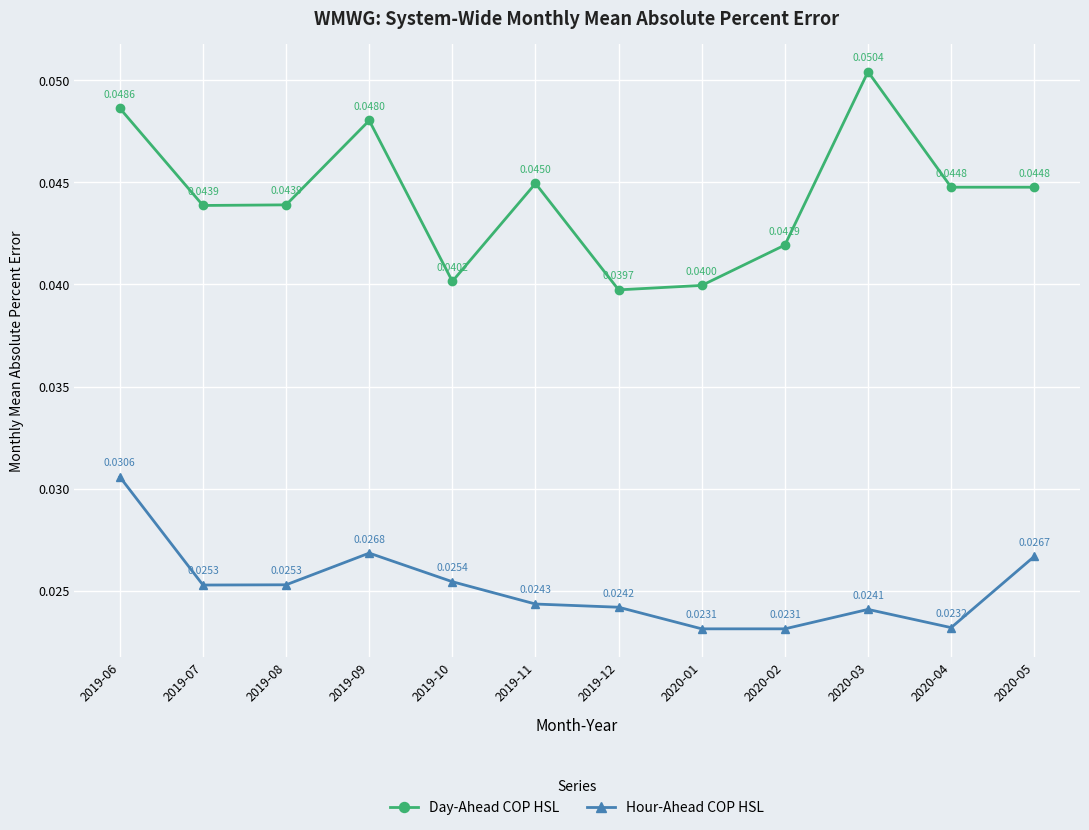

True or false: Day-Ahead COP HSL has more than 0 points higher than both neighbors.

True